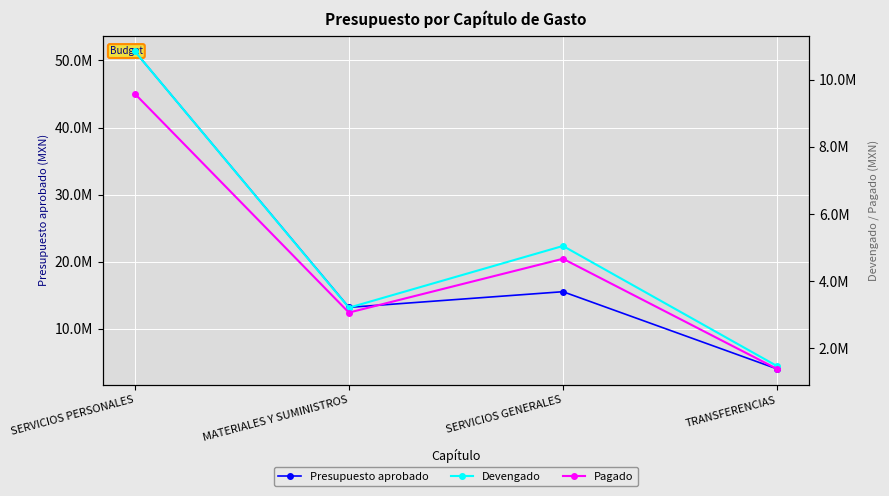

Between SERVICIOS PERSONALES and MATERIALES Y SUMINISTROS, which is larger?

SERVICIOS PERSONALES